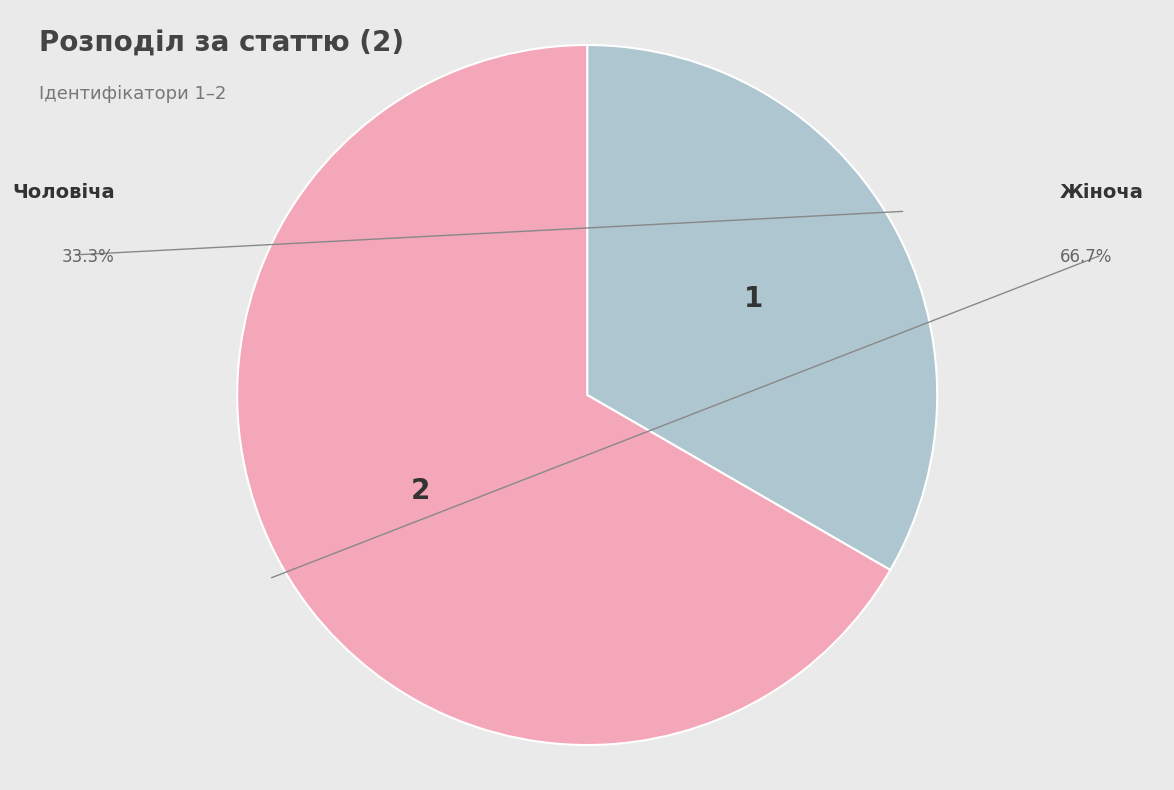

How many segments does this pie chart have?

2